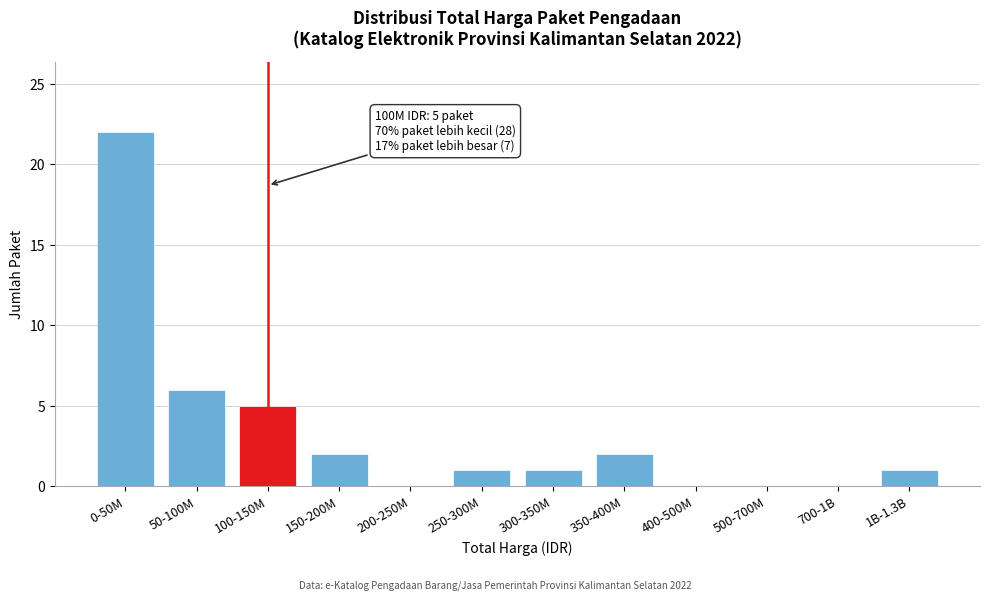

Reading right to left, extract all data points from this chart.

1B-1.3B=1	700-1B=0	500-700M=0	400-500M=0	350-400M=2	300-350M=1	250-300M=1	200-250M=0	150-200M=2	100-150M=5	50-100M=6	0-50M=22